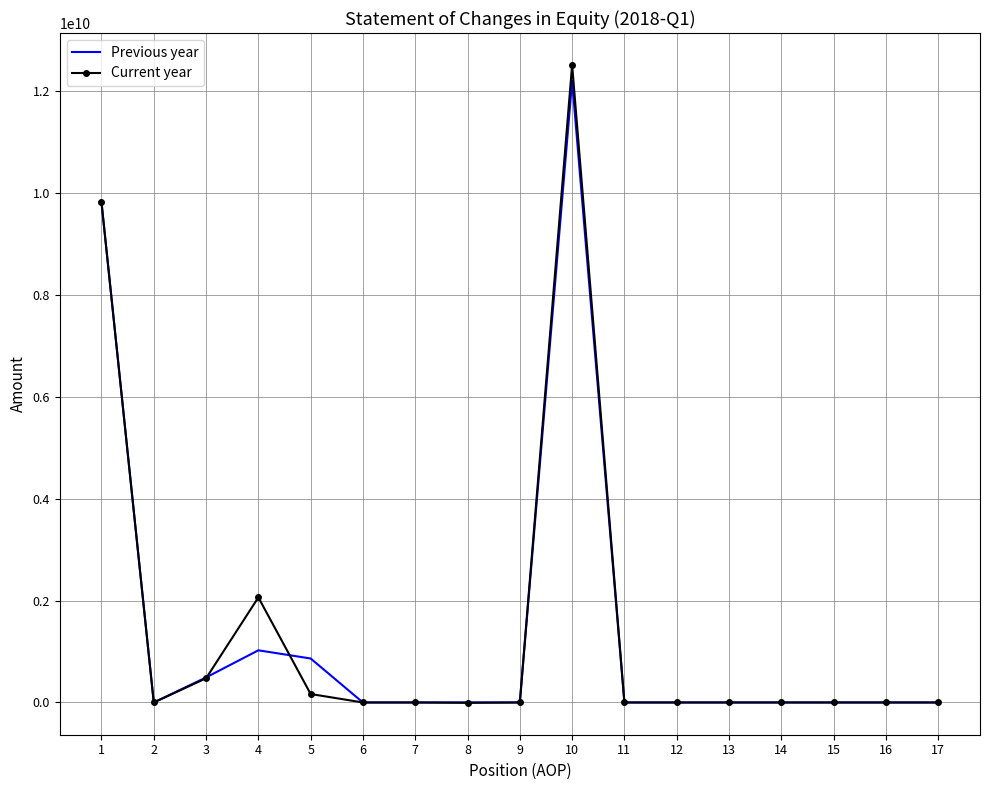

Where is the first local minimum for Previous year?

2